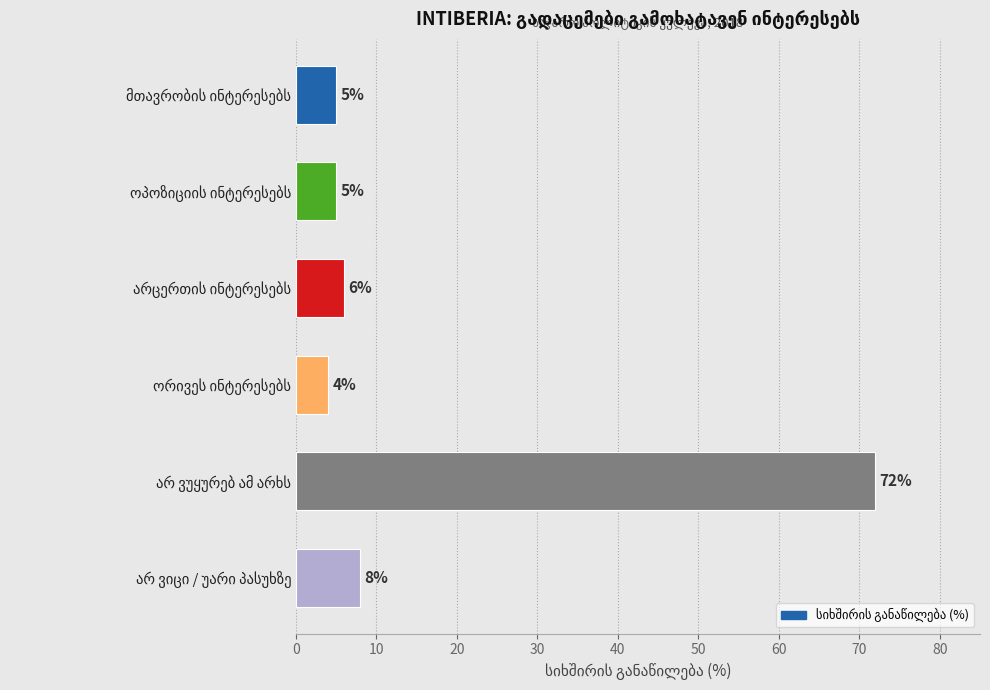

What is the average value?

17